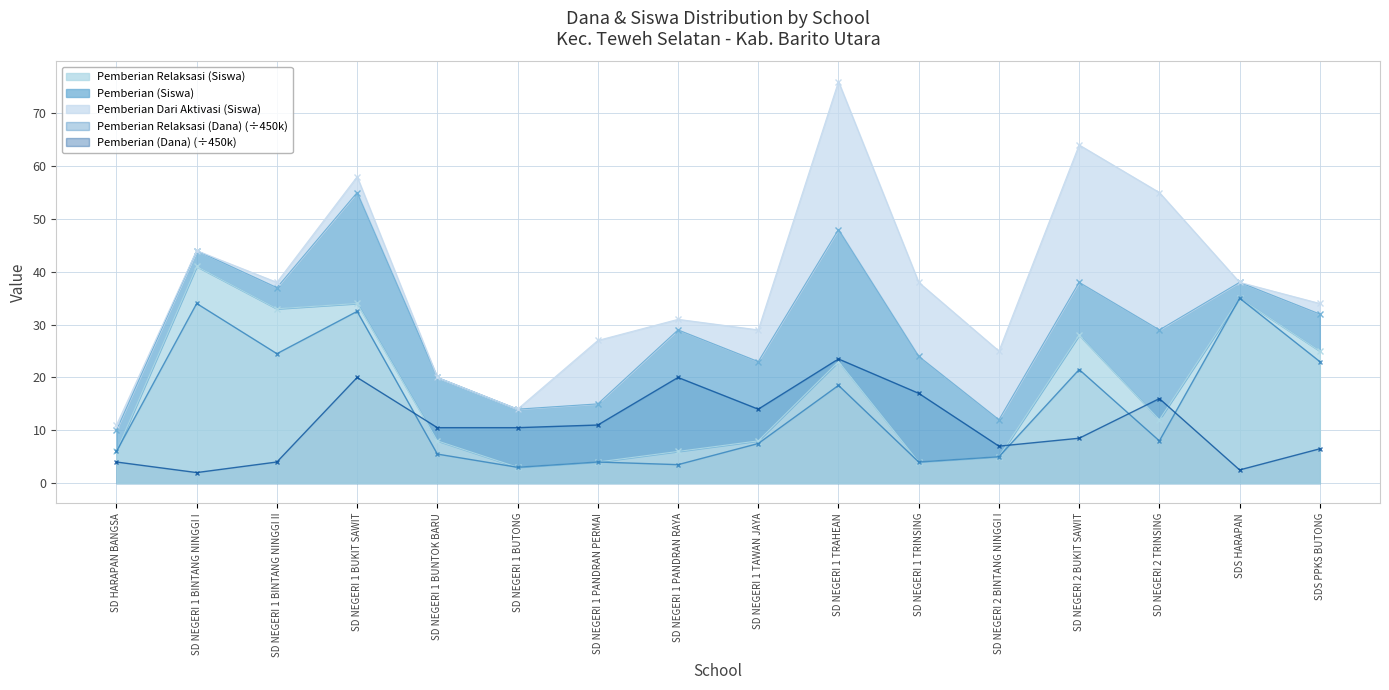

What is the average value of the Pemberian Relaksasi (Dana) series?

14.7